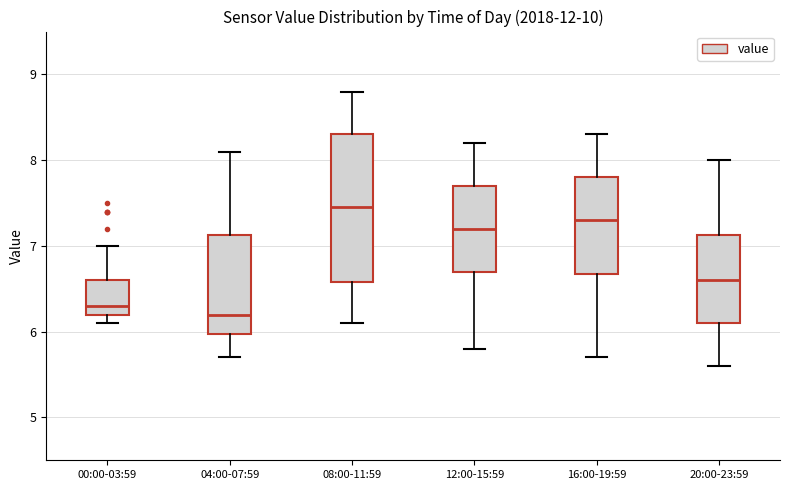

Reading left to right, transcribe this box plot: for each box, give where its median line is, the range the box spans, and where its two whiskers end, as read against the y-axis. The values are not printed on the chart, so give them approximately, as read against the axis.

00:00-03:59: median 6.3, box 6.2 to 6.6, whiskers 6.1 to 7.0
04:00-07:59: median 6.2, box 6.0 to 7.1, whiskers 5.7 to 8.1
08:00-11:59: median 7.5, box 6.6 to 8.3, whiskers 6.1 to 8.8
12:00-15:59: median 7.2, box 6.7 to 7.7, whiskers 5.8 to 8.2
16:00-19:59: median 7.3, box 6.7 to 7.8, whiskers 5.7 to 8.3
20:00-23:59: median 6.6, box 6.1 to 7.1, whiskers 5.6 to 8.0